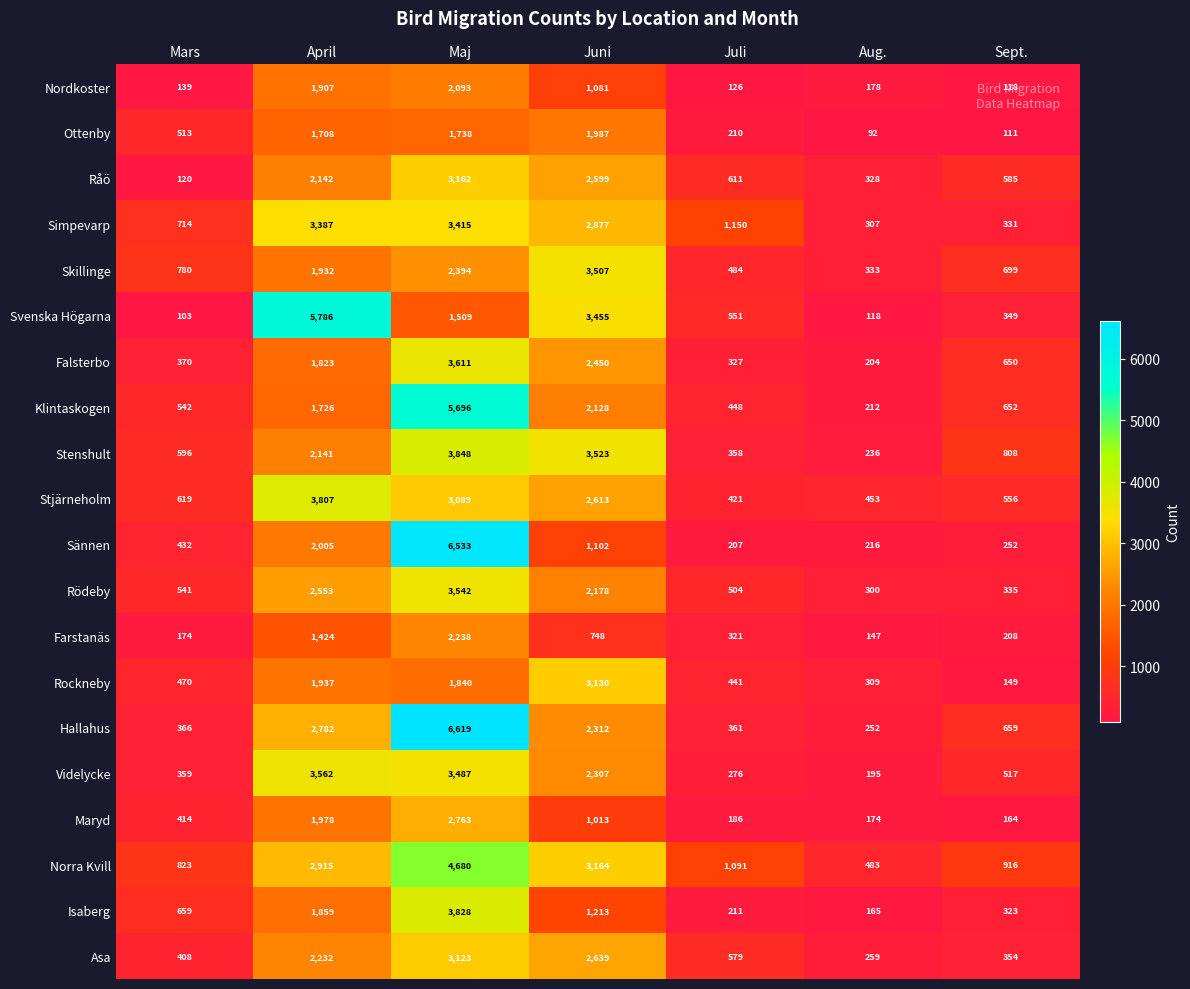

Is it true that Klintaskogen equals 1120 at April?

False